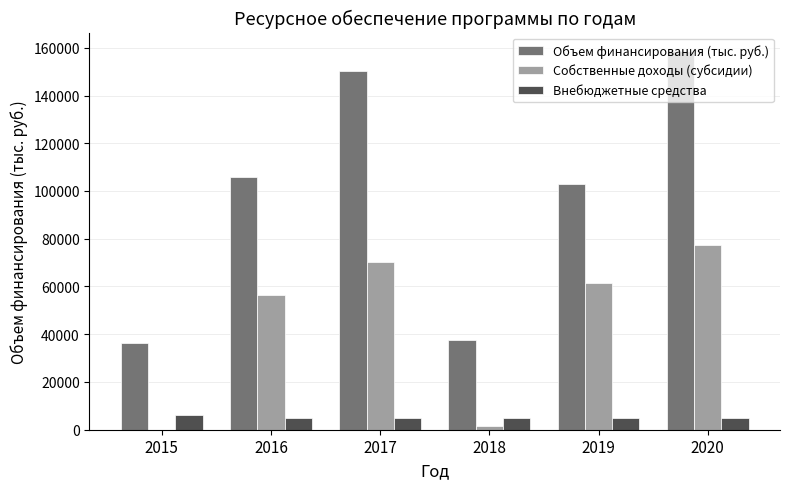

Does the chart contain stacked bars?

No